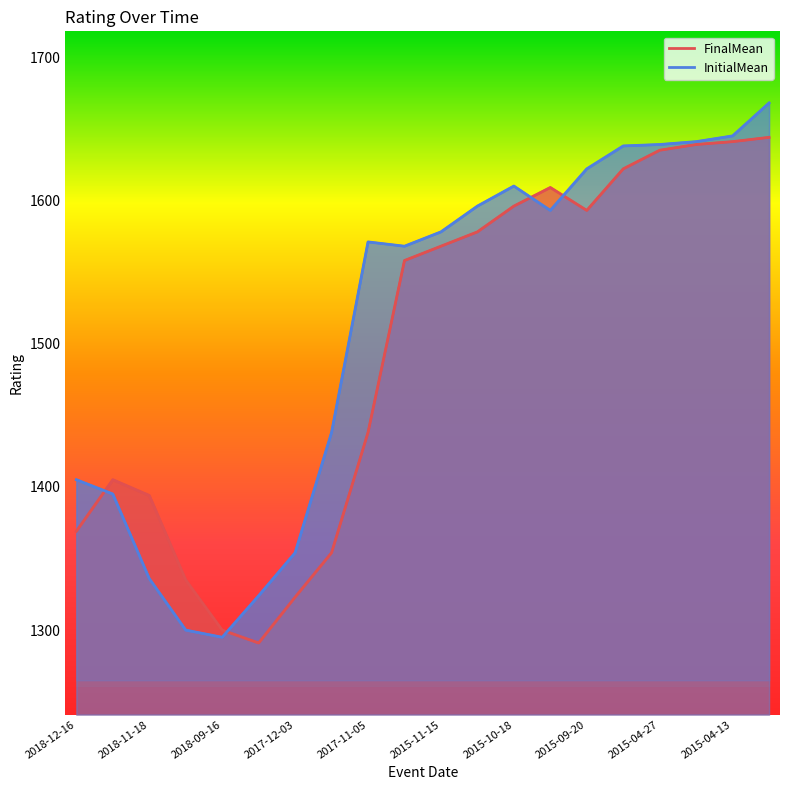

How many data points does each series have?

20